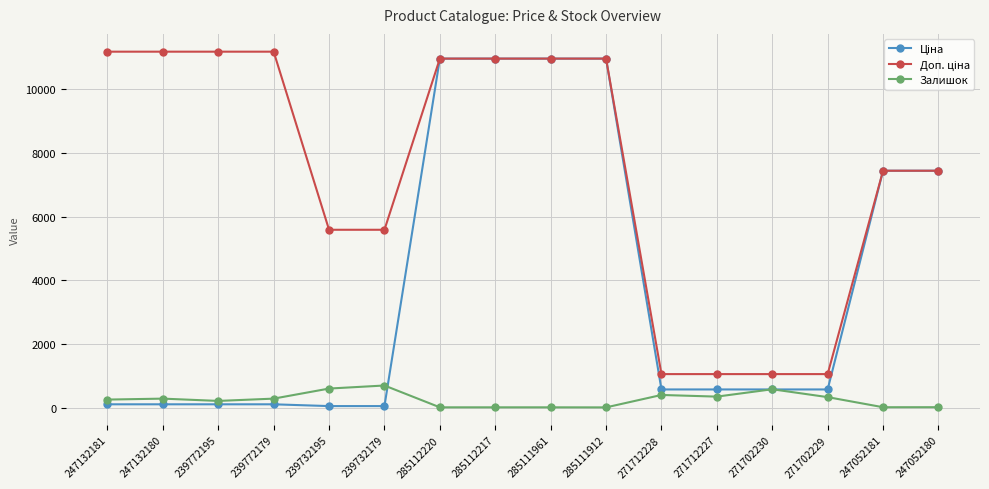

At how many categories does at least one series exceed 10212?

8